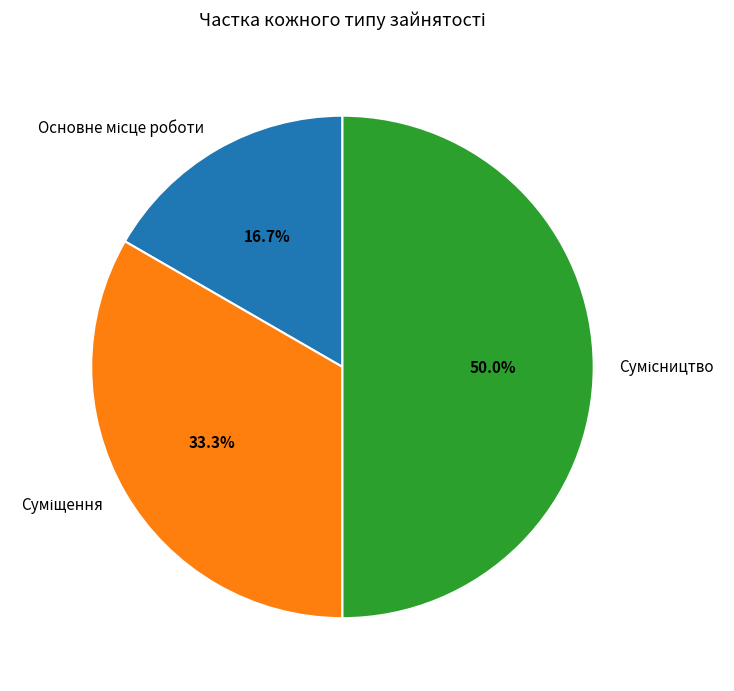

Count the number of slices in the pie.

3